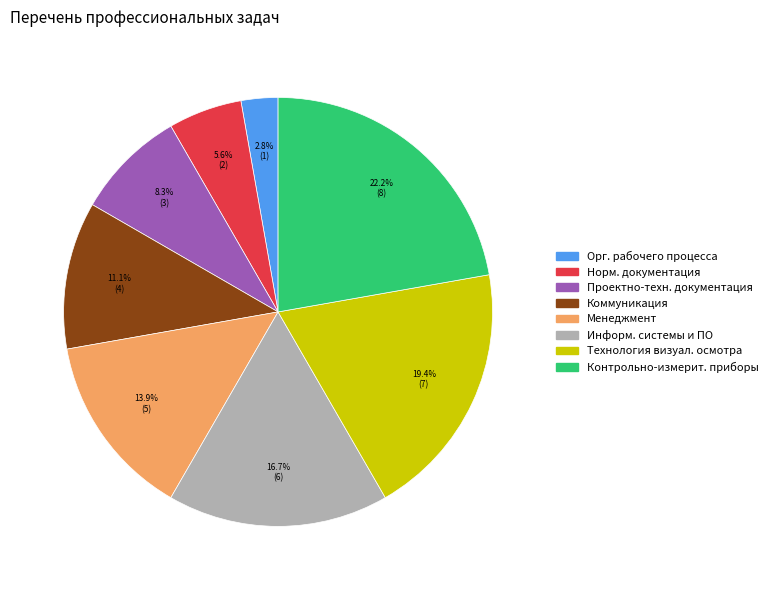

Is there a majority slice in this chart?

No